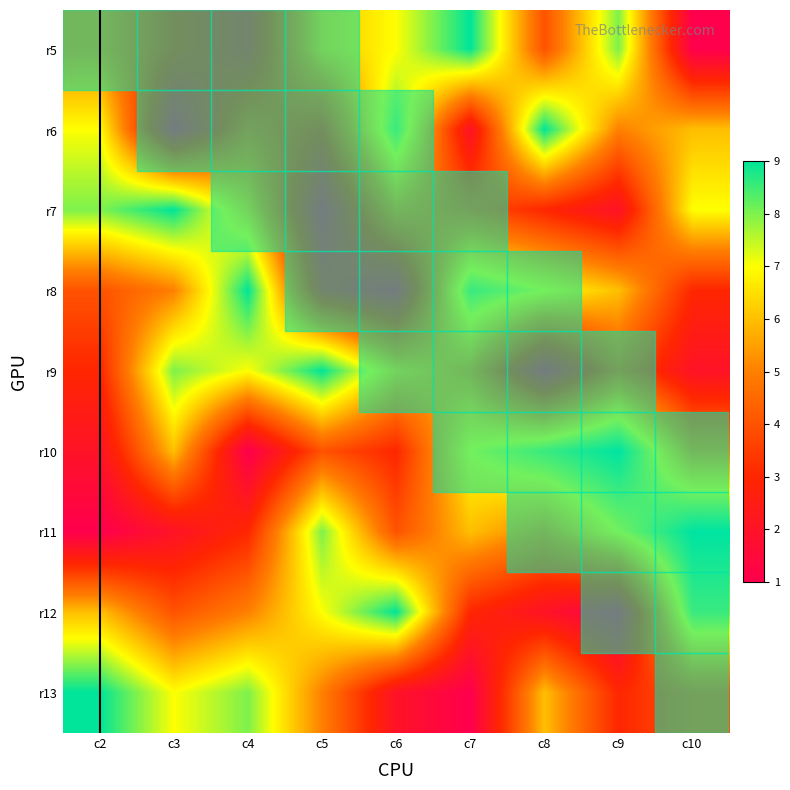

Reading right to left, extract all data points from this chart.

r5: c10=1	c9=8	c8=4	c7=9	c6=7	c5=6	c4=2	c3=3	c2=5
r6: c10=6	c9=5	c8=9	c7=2	c6=8	c5=3	c4=4	c3=1	c2=7
r7: c10=7	c9=2	c8=3	c7=4	c6=5	c5=1	c4=6	c3=9	c2=8
r8: c10=3	c9=6	c8=7	c7=8	c6=1	c5=2	c4=9	c3=5	c2=4
r9: c10=2	c9=4	c8=1	c7=5	c6=6	c5=9	c4=7	c3=8	c2=3
r10: c10=5	c9=9	c8=8	c7=7	c6=3	c5=4	c4=1	c3=6	c2=2
r11: c10=9	c9=7	c8=5	c7=6	c6=4	c5=8	c4=3	c3=2	c2=1
r12: c10=8	c9=1	c8=2	c7=3	c6=9	c5=7	c4=5	c3=4	c2=6
r13: c10=4	c9=3	c8=6	c7=1	c6=2	c5=5	c4=8	c3=7	c2=9